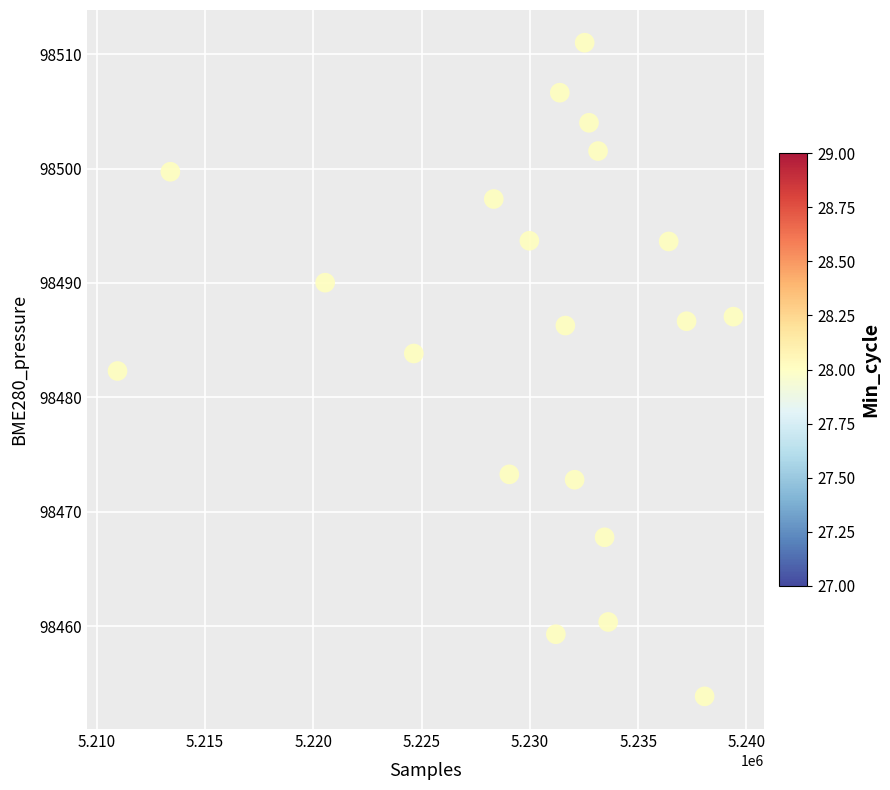

What is the range of Y values (max minus min)?

57.1